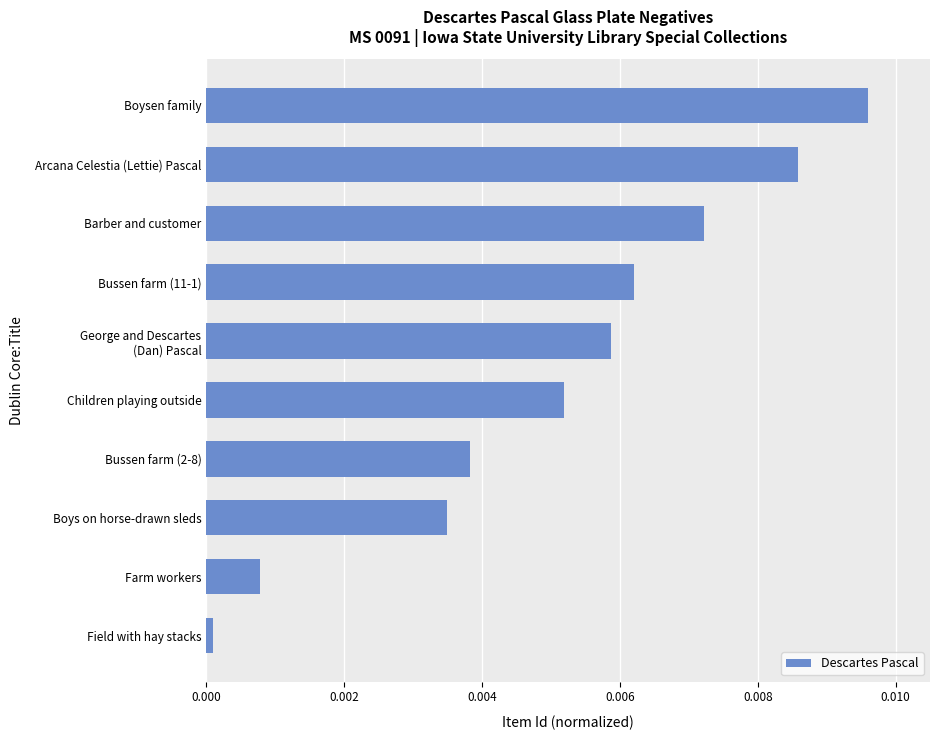

List the labels in order of value, smallest first.

Field with hay stacks, Farm workers, Boys on horse-drawn sleds, Bussen farm (2-8), Children playing outside, George and Descartes
(Dan) Pascal, Bussen farm (11-1), Barber and customer, Arcana Celestia (Lettie) Pascal, Boysen family